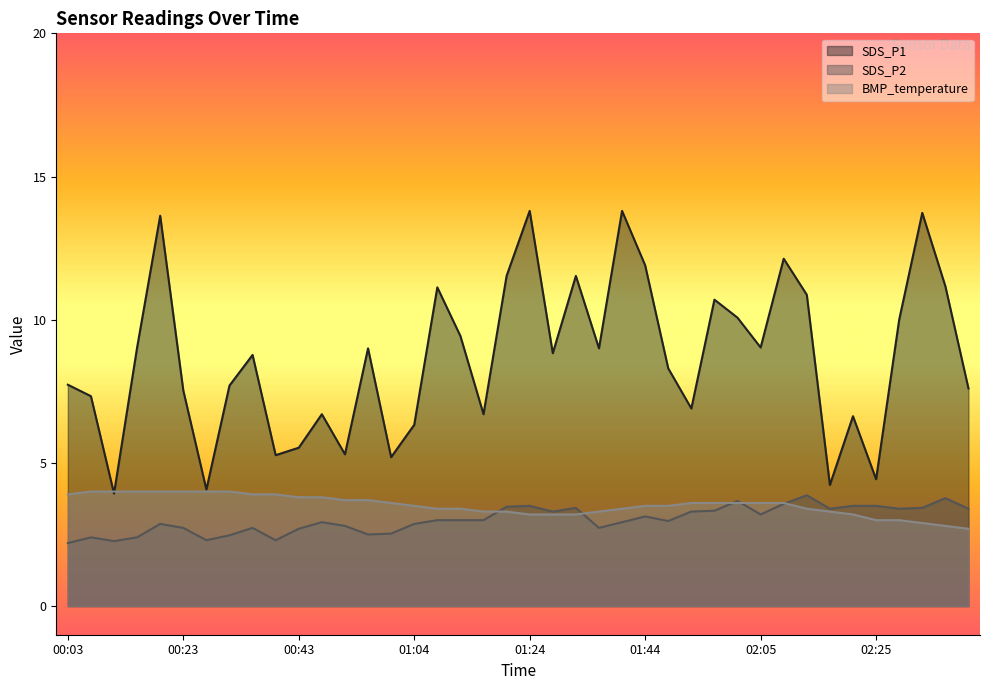

What is the approximate value of BMP_temperature at 00:03?

3.9